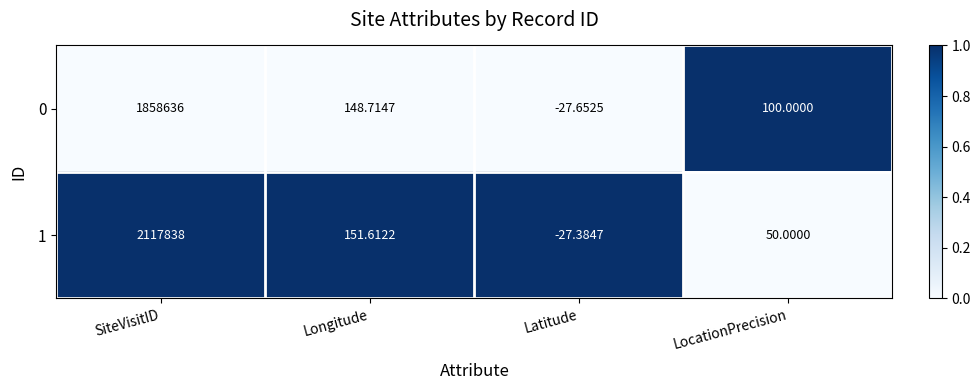

Which series has the largest range (max minus min)?

1